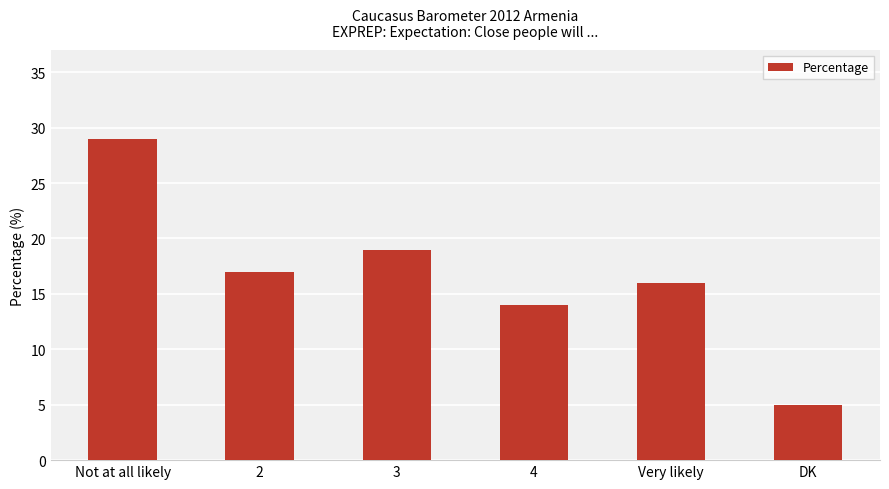

What is the average value?

17